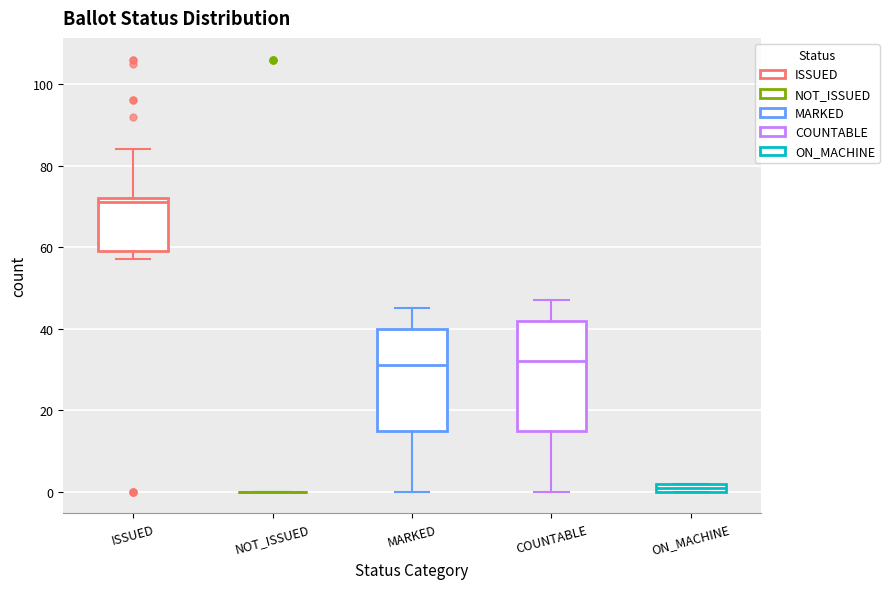

Where is the lower edge of the box for ON_MACHINE on the y-axis? The values are not printed on the chart, so give them approximately, as read against the axis.

0